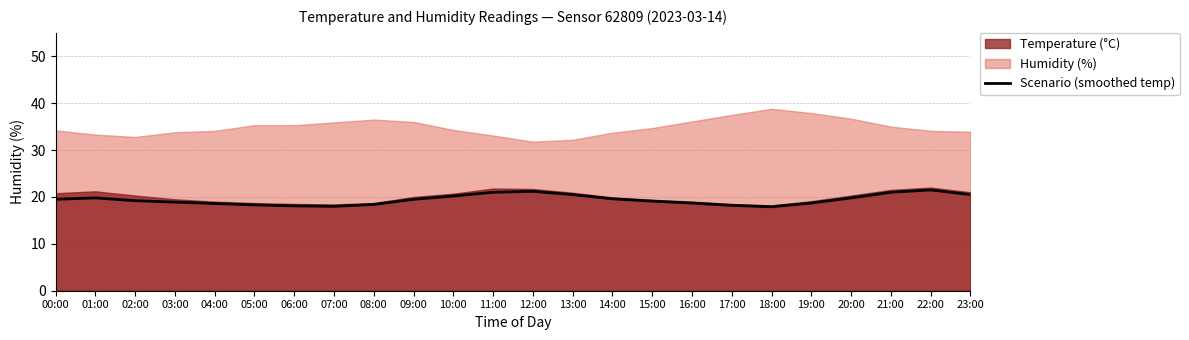

What is the smallest value displayed?

17.9